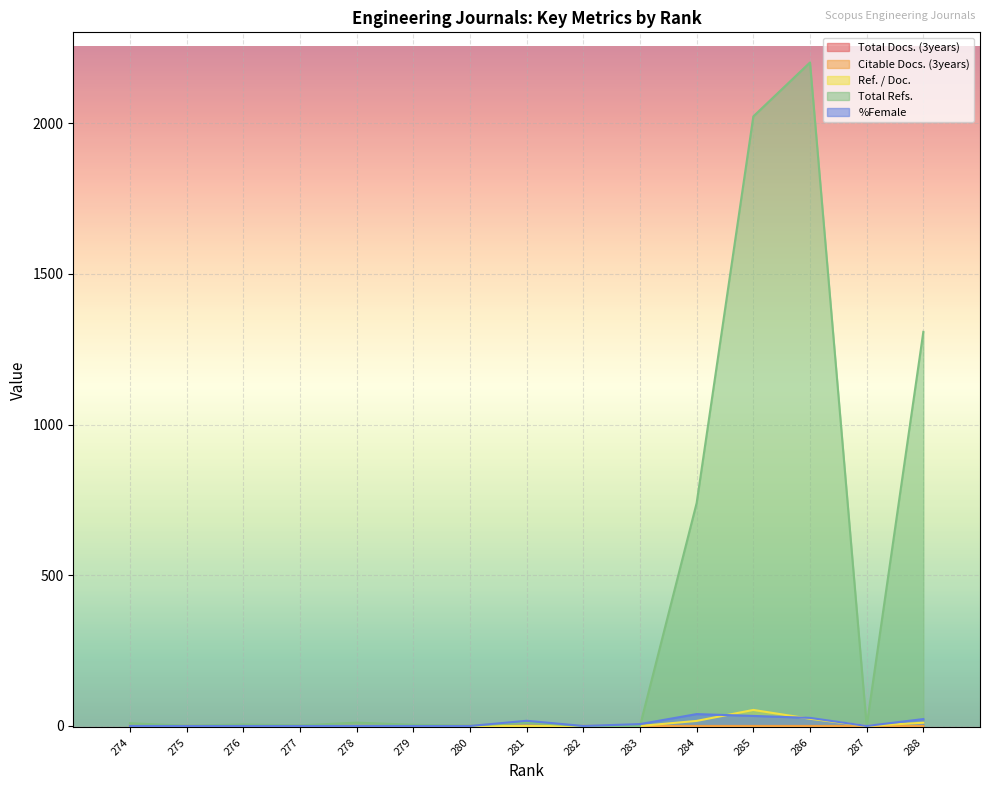

True or false: Total Refs. and Ref. / Doc. cross at least once.

False